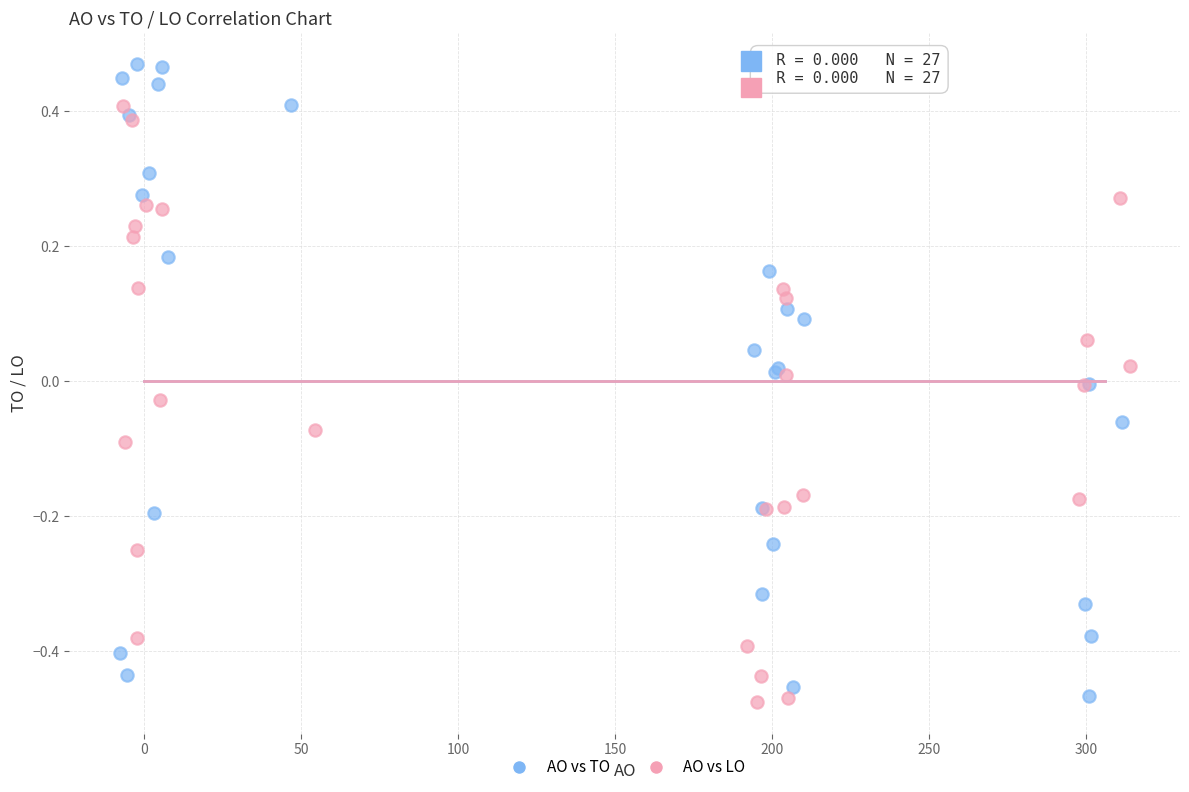

Which series reaches the minimum Y coordinate?

AO vs LO